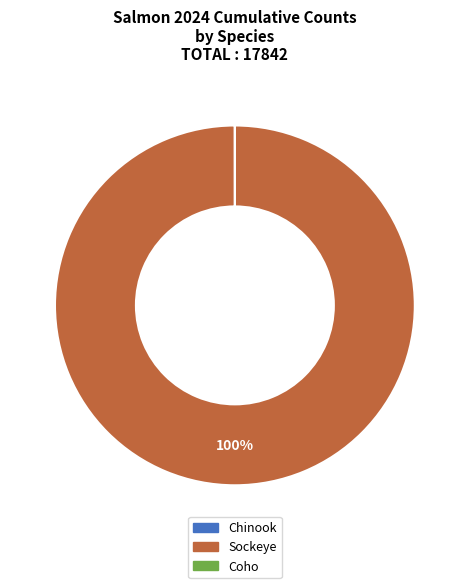

To the nearest percent, what is the average slice percentage?

50%